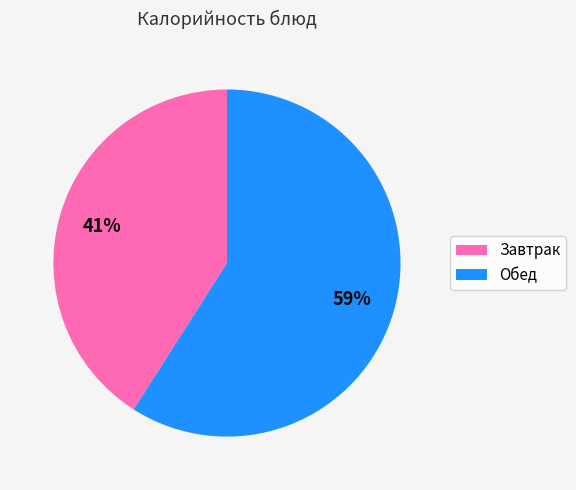

To the nearest percent, what is the average slice percentage?

50%